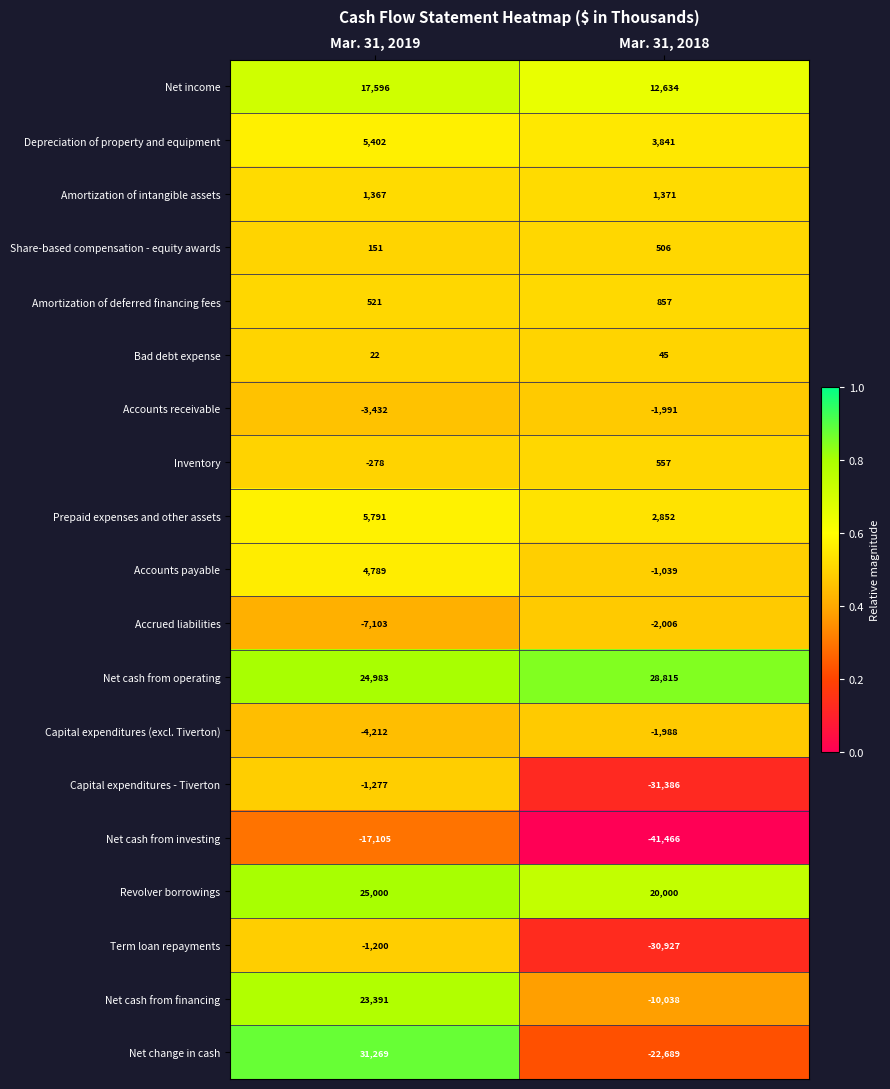

What is the total value across all series at Mar. 31, 2018?

-72052